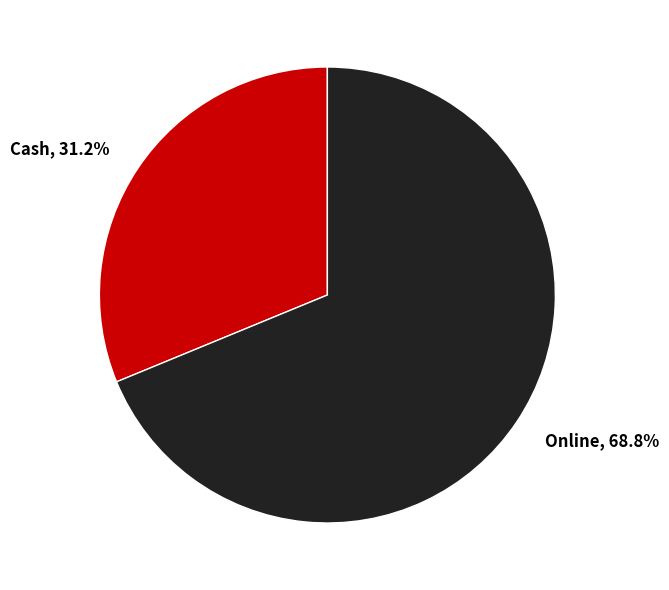

Which has a higher value, Cash or Online?

Online